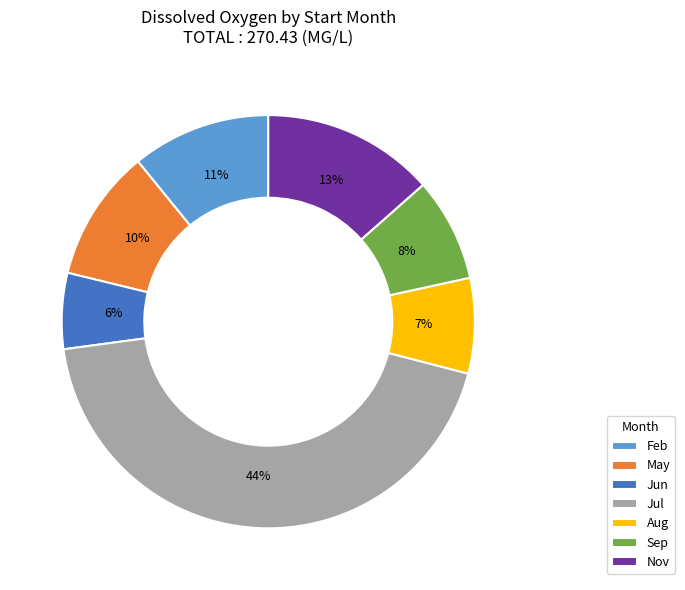

To the nearest percent, what is the difference between the Feb and Jul slice percentages?

33%